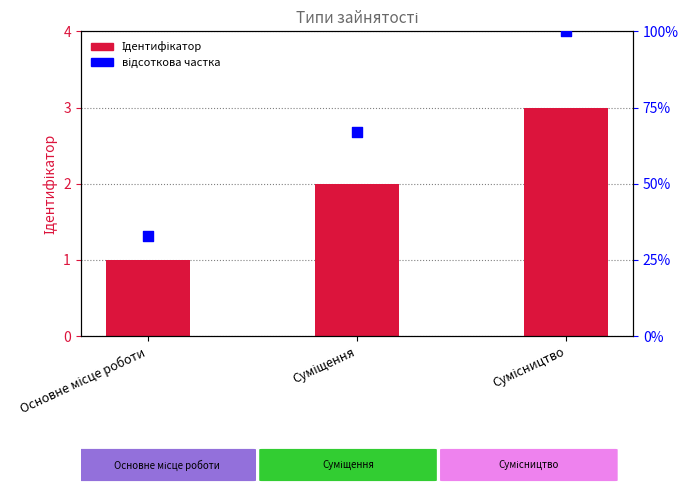

Which series has the largest Y range (max minus min)?

відсоткова частка